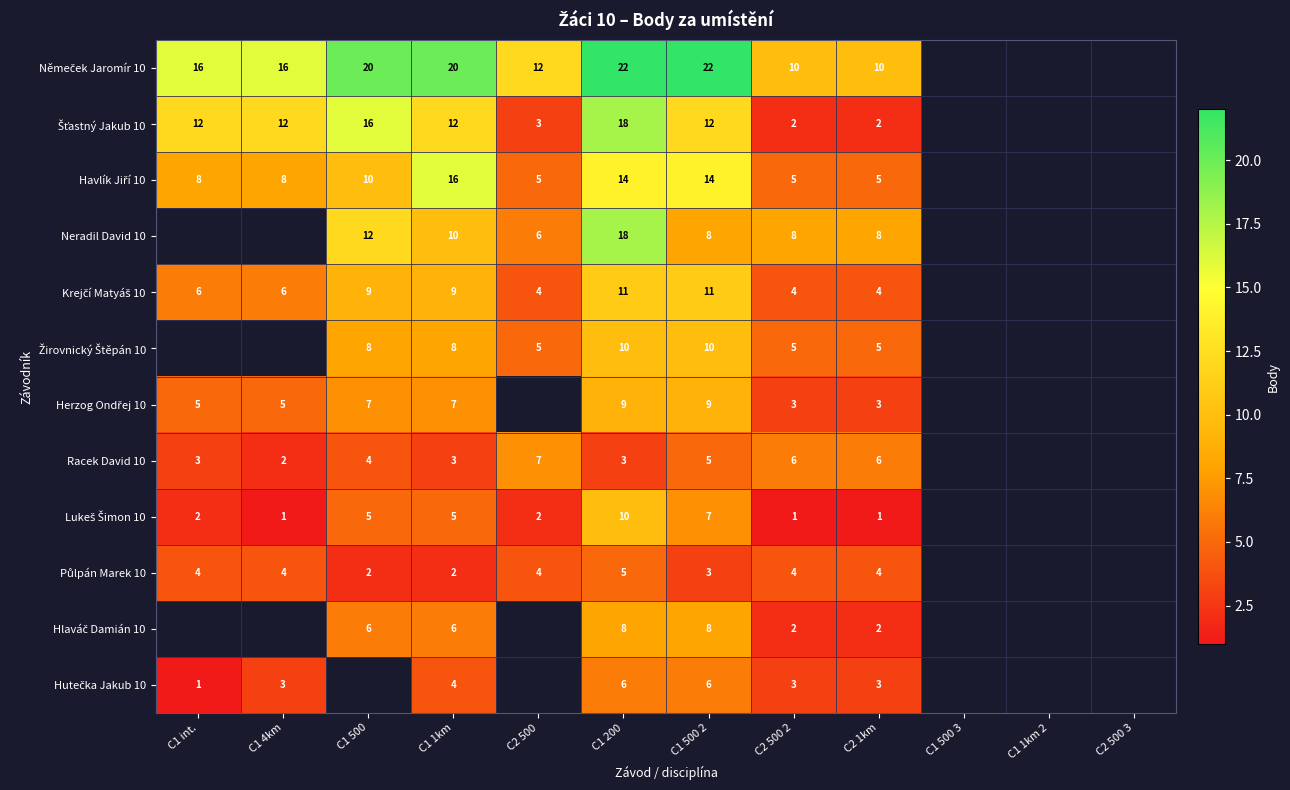

What is the spread (max minus min) of values at C1 1km?

18